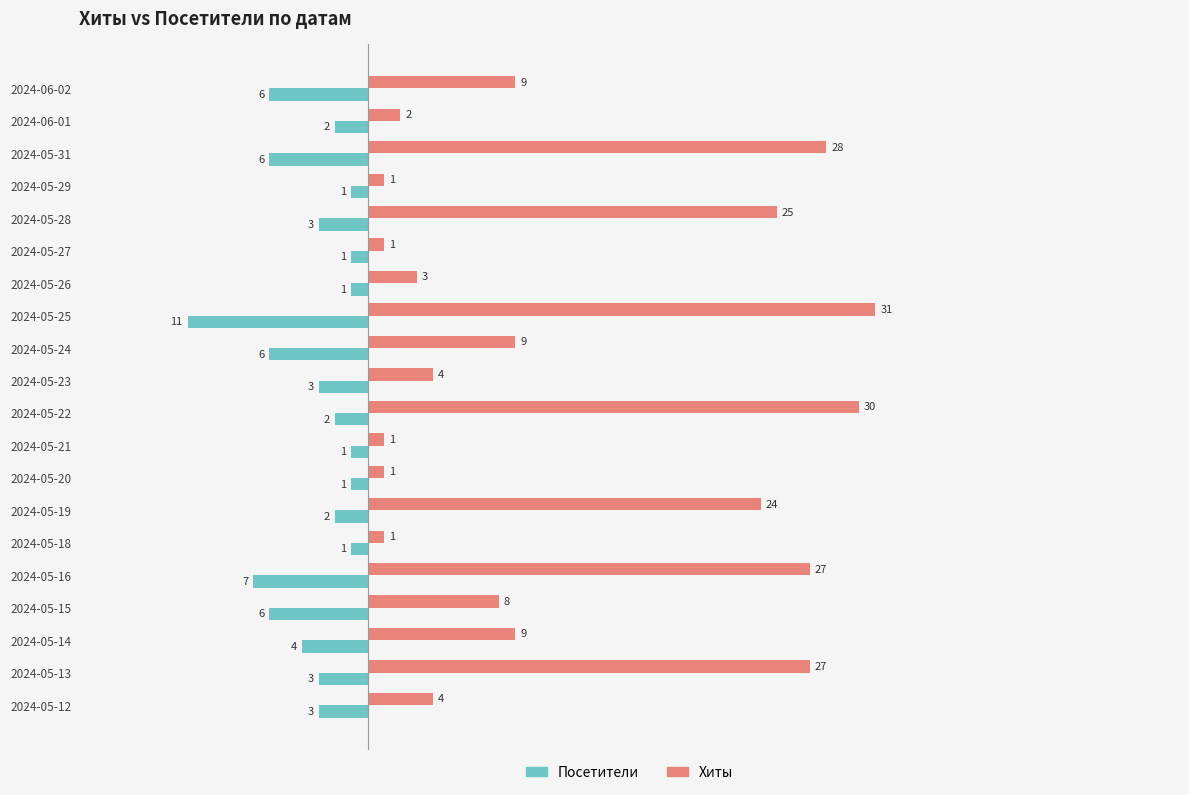

What is the sum of all Посетители values?

-70